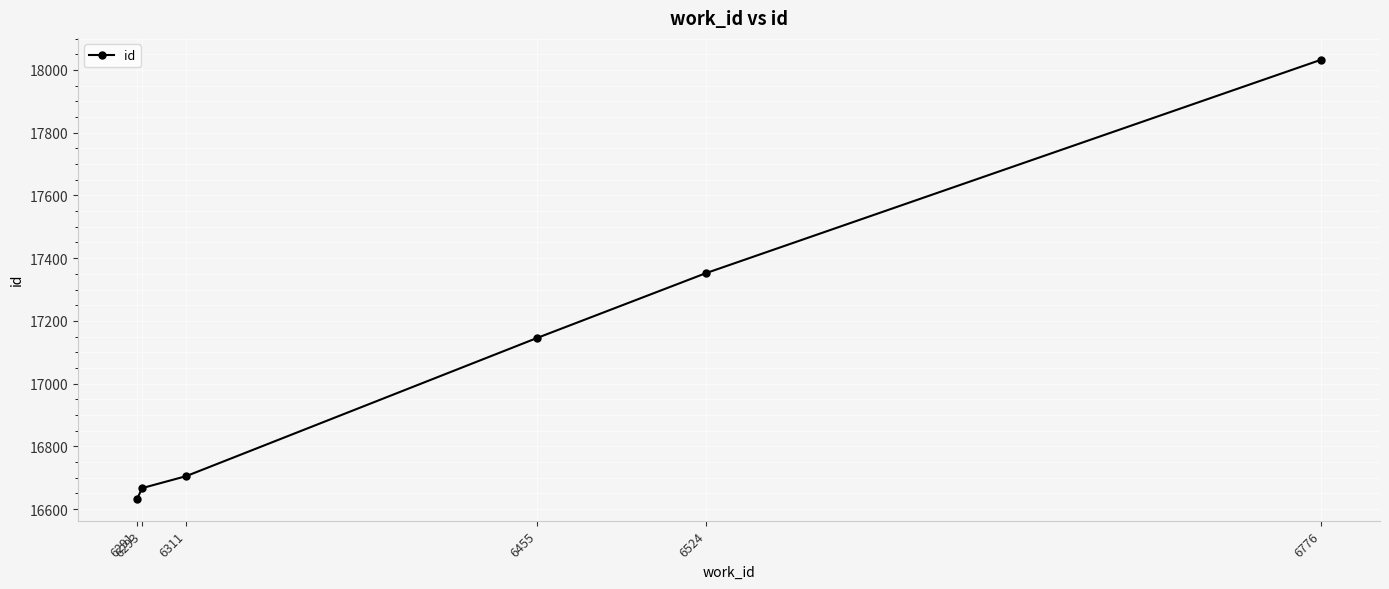

What is the sum of the values at 6293 and 6524?

34019